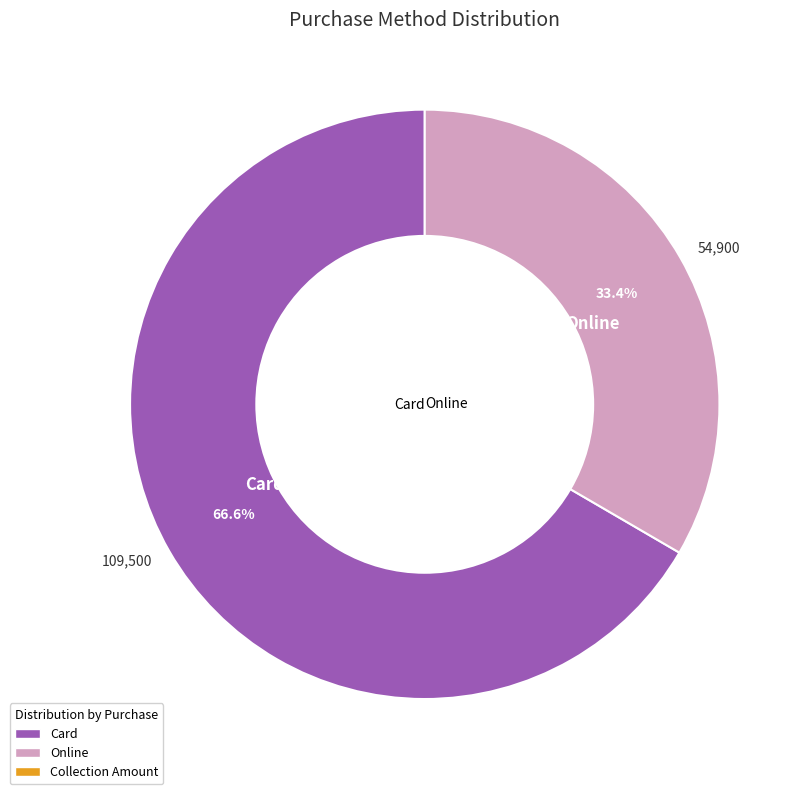

What is the smallest slice in the pie chart?

Online